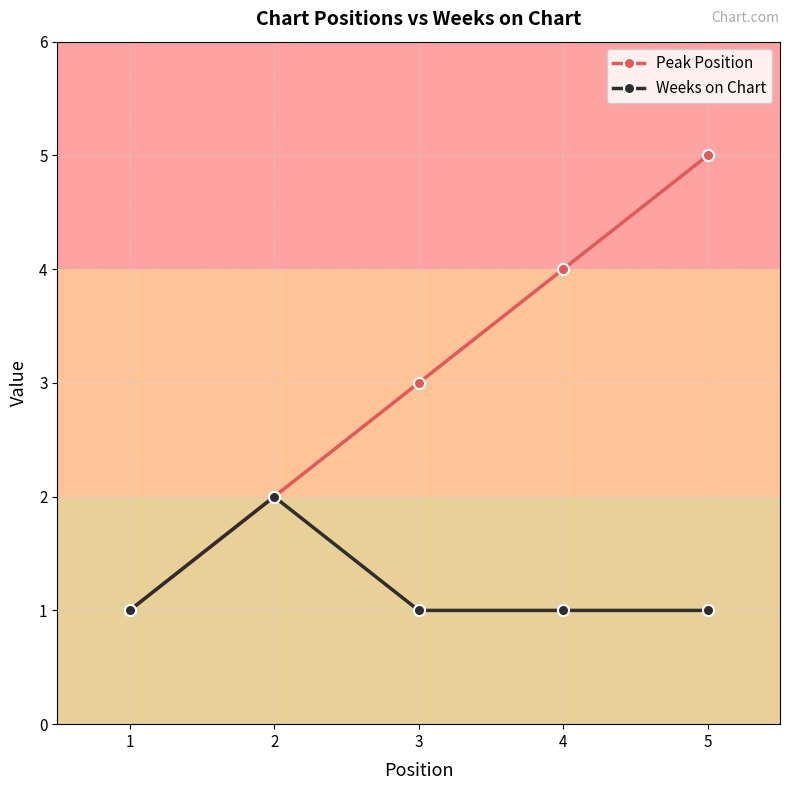

Between 1 and 4, which series saw the biggest shift?

Peak Position